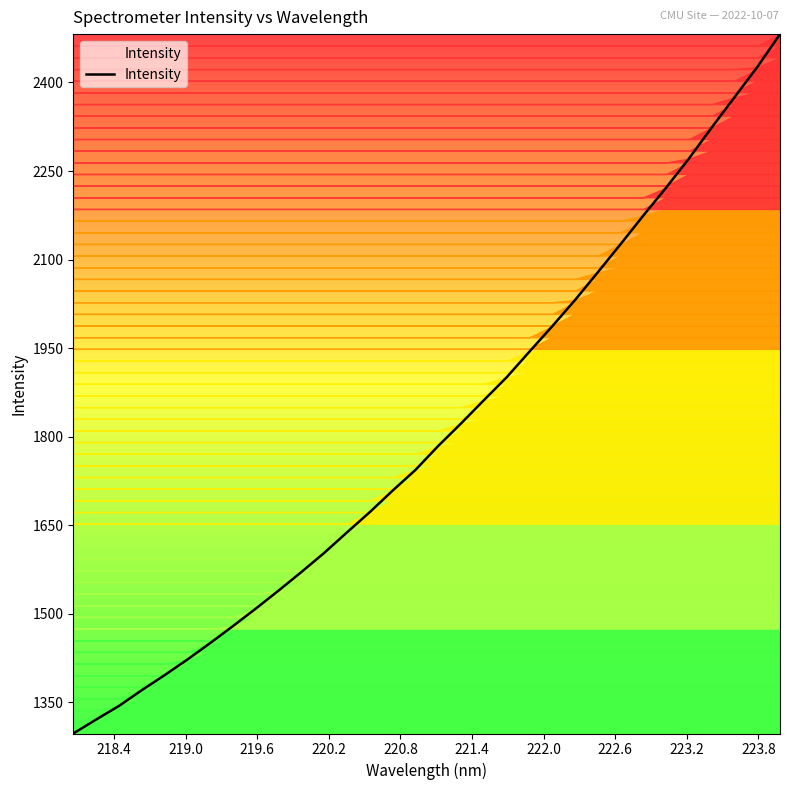

What is the difference between the maximum and minimum values?

1184.6